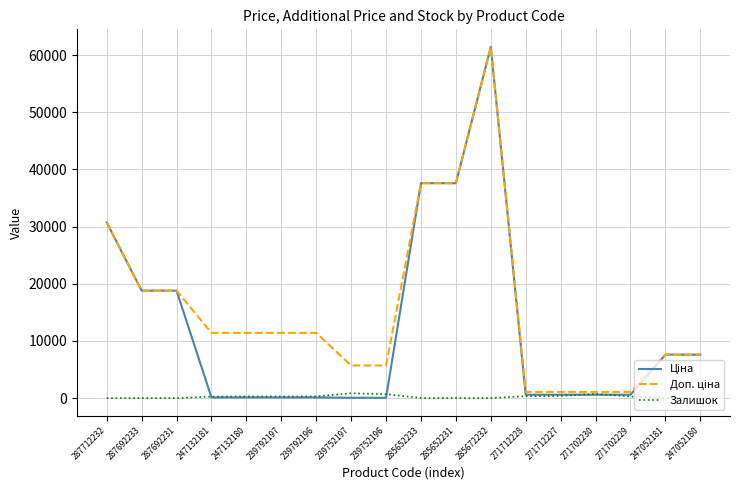

What is the greatest value displayed?

61434.3